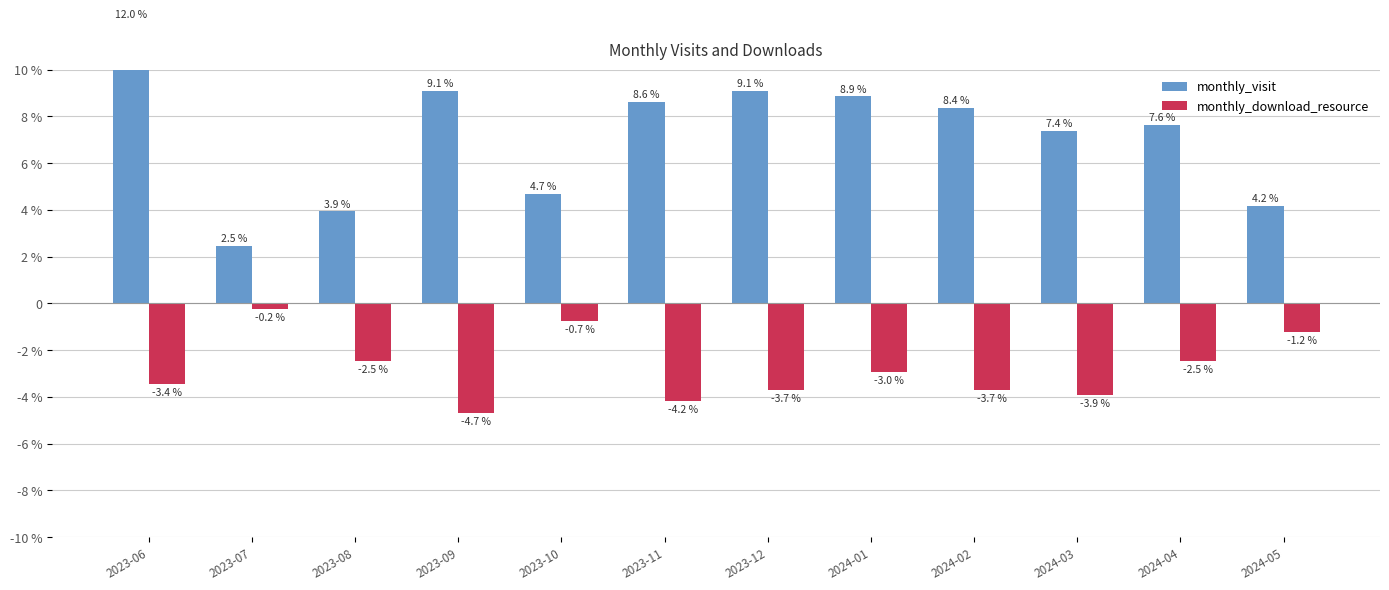

At which label does monthly_visit reach its peak?

2023-06